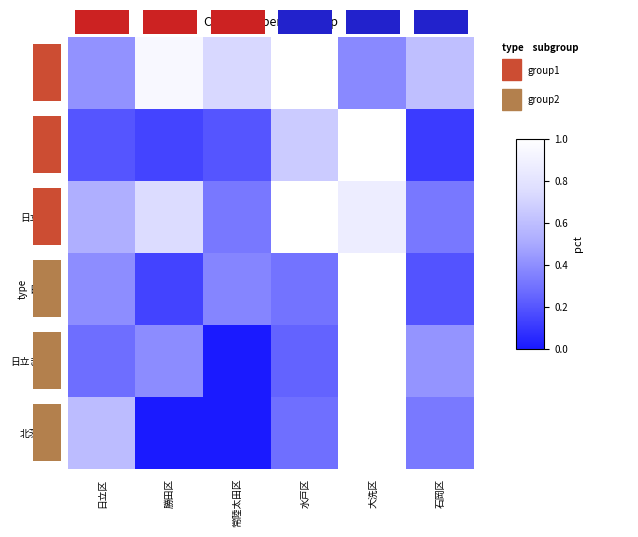

At 常陸太田区, list the series in order from smallest to largest.

日立きらら, 北茨城桜, 高萩, 日立中央, 日立桜, 日立